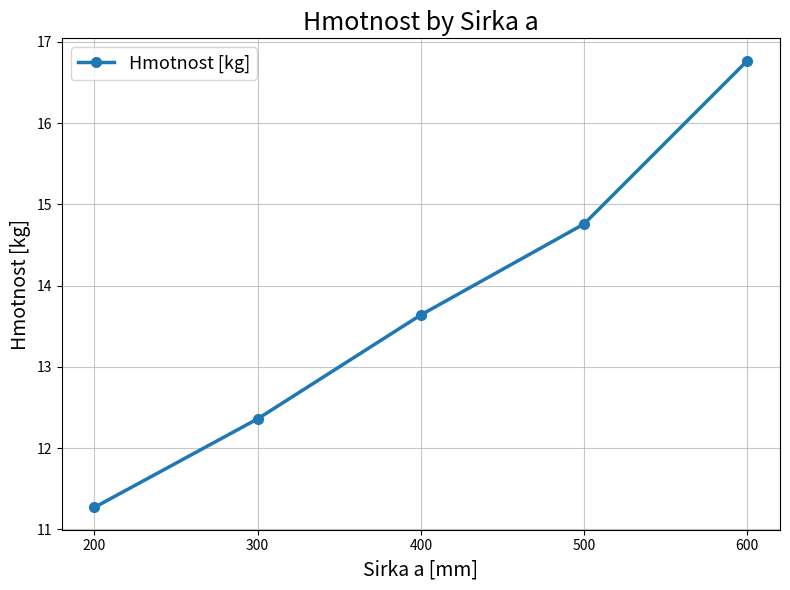

How many values exceed 13?

3